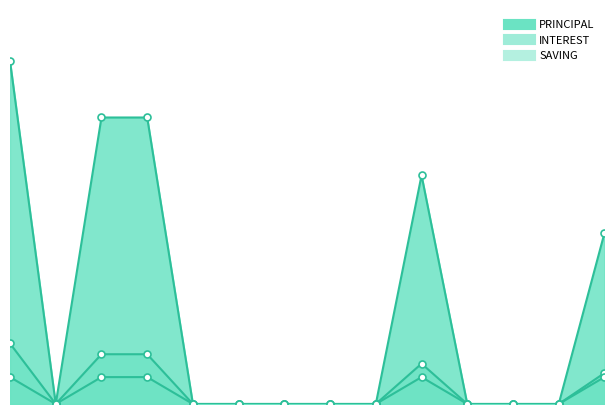

What is the maximum value for SAVING?

2000